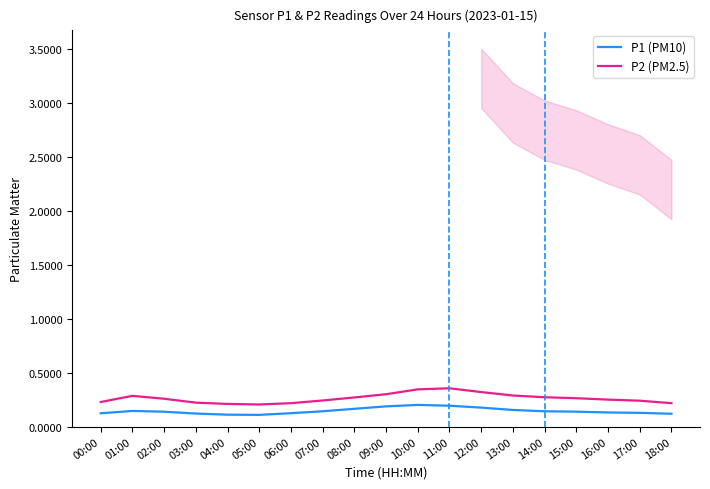

Is it true that P1 (PM10) equals 0.2 at 04:00?

False